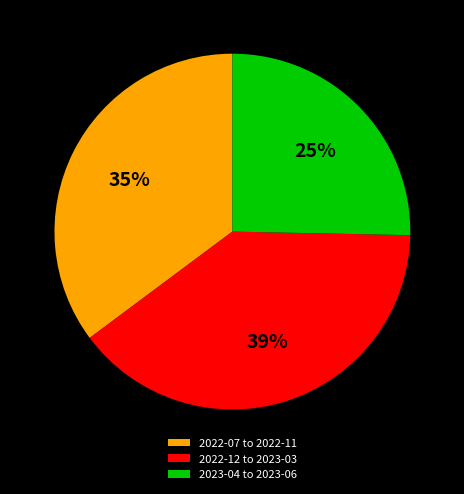

To the nearest percent, what portion does 2022-12 to 2023-03 represent?

39%